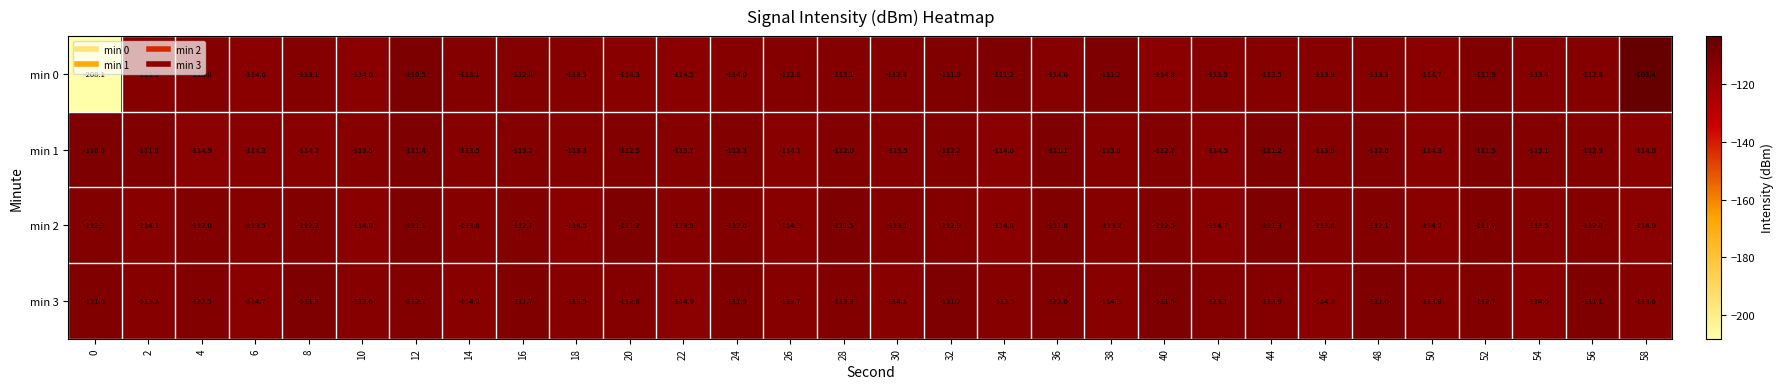

At which label is min 2 closest to -113?

30